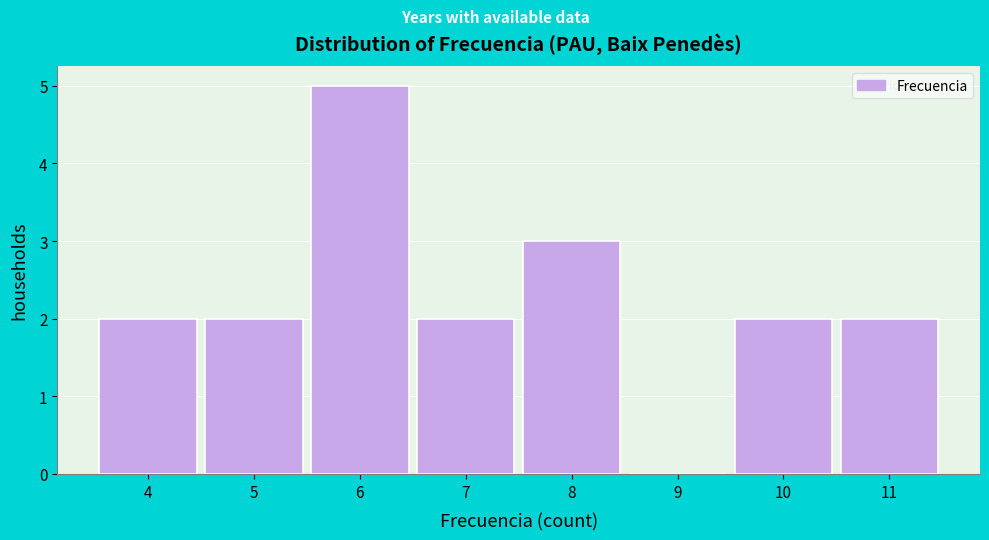

What is the height of the bar covering 6.5 to 7.5 on the x-axis? The values are not printed on the chart, so give them approximately, as read against the axis.

2